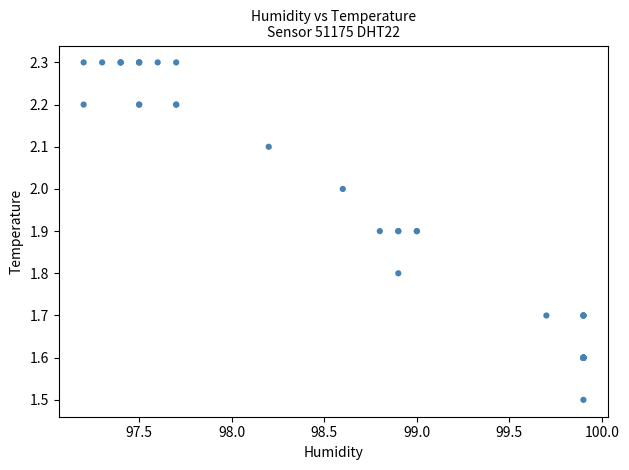

What Y value in the scatter plot is closest to 1?

1.5